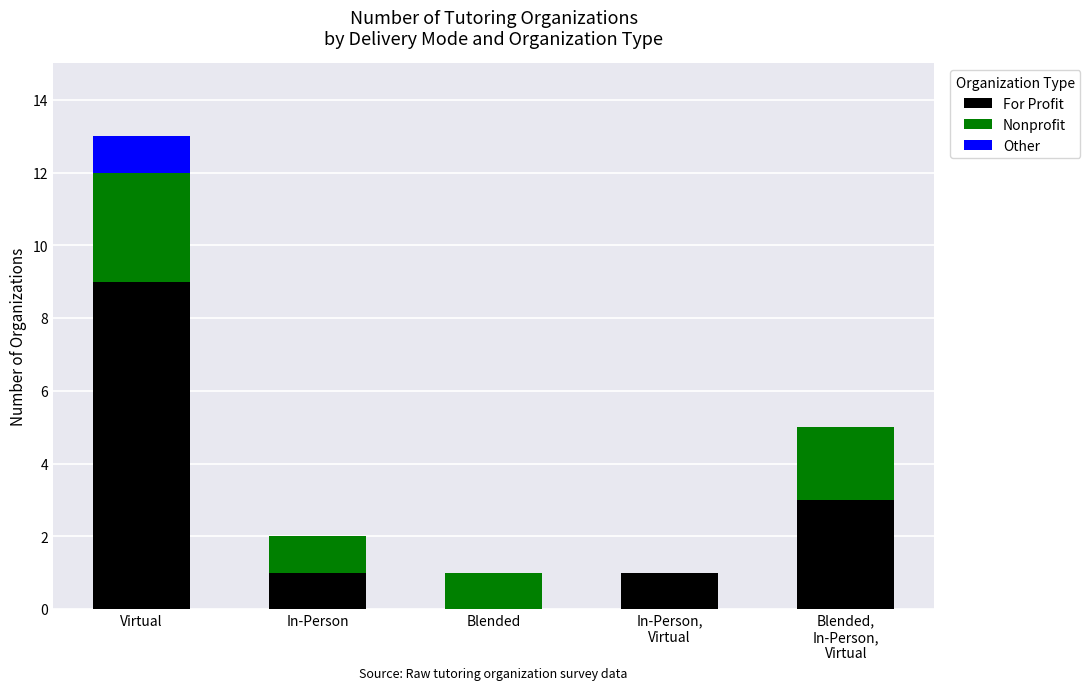

What is the sum of all For Profit values?

14